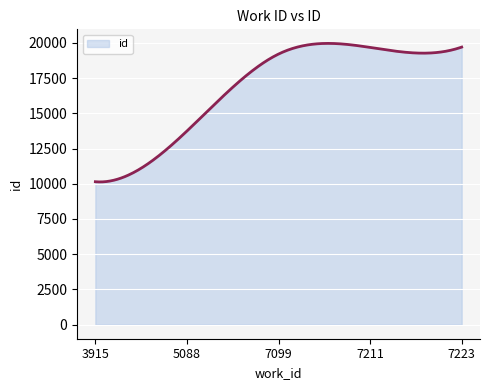

What is the difference between the maximum and minimum values?

9830.7